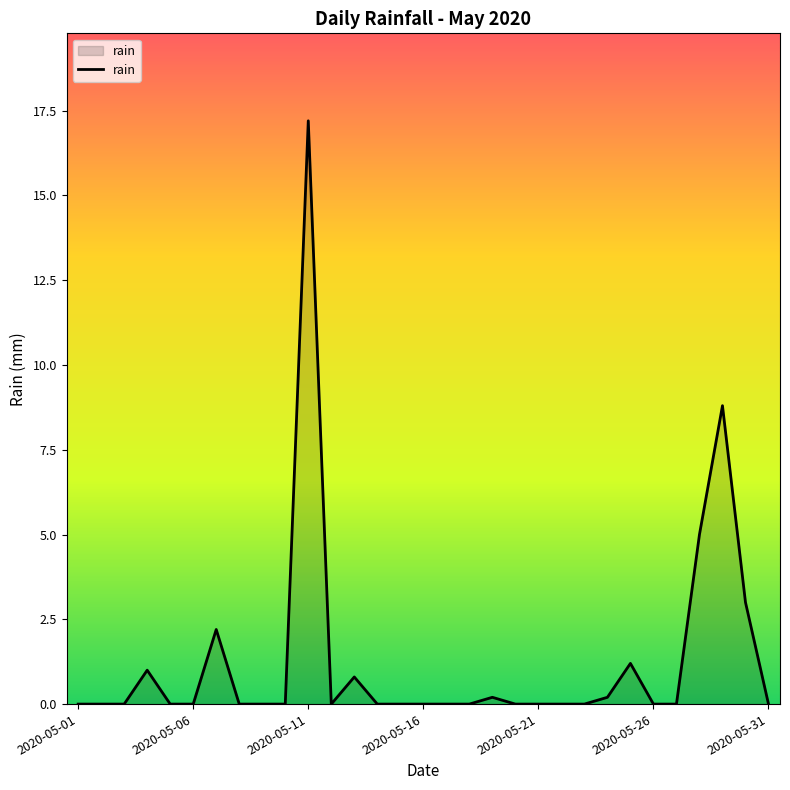

How many lines are shown in the chart?

1